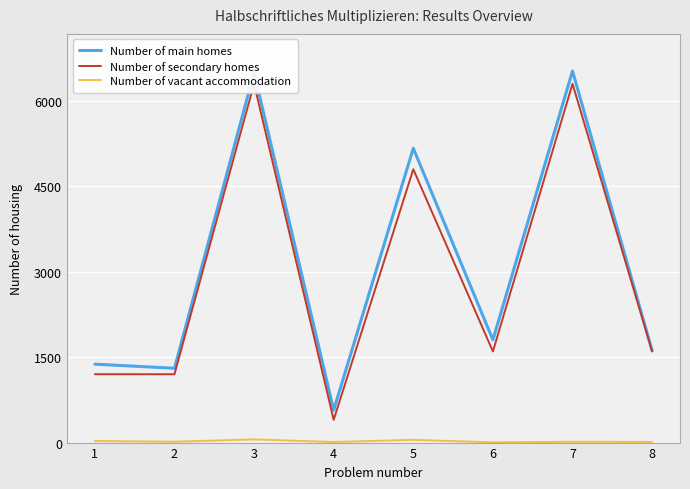

What is the average value of the Number of main homes series?

3107